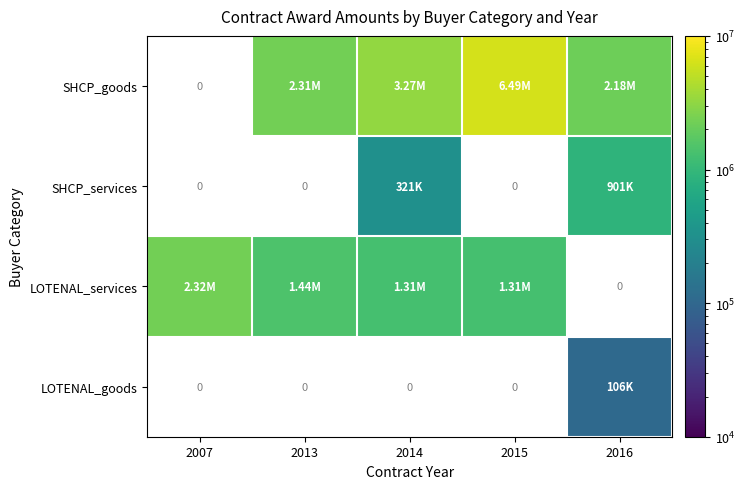

At 2013, list the series in order from largest to smallest.

SHCP_goods, LOTENAL_services, SHCP_services, LOTENAL_goods